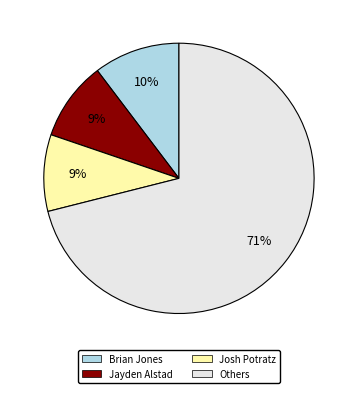

Does any single category account for the majority?

Yes